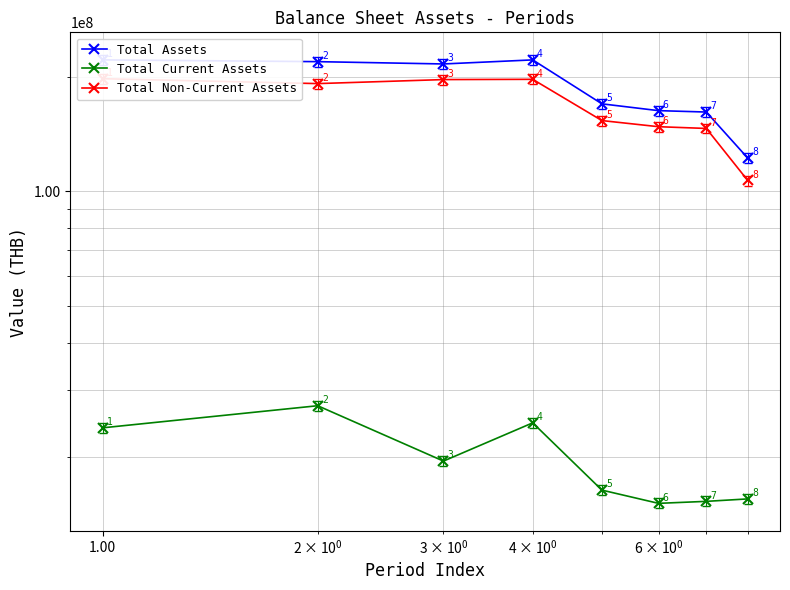

Which series has the largest total across all categories?

Total Assets